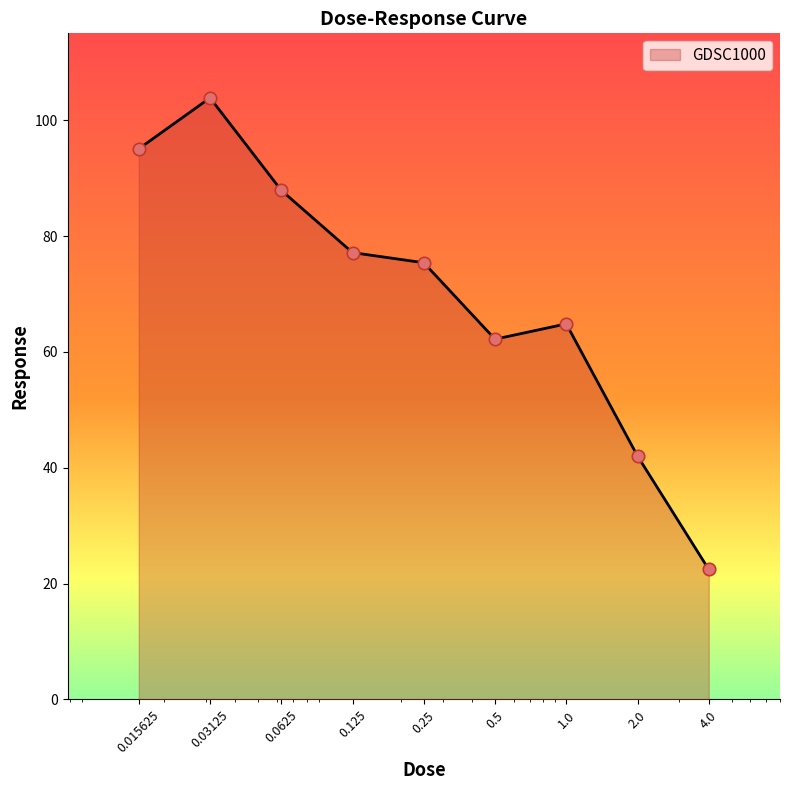

What is the smallest value displayed?

22.5